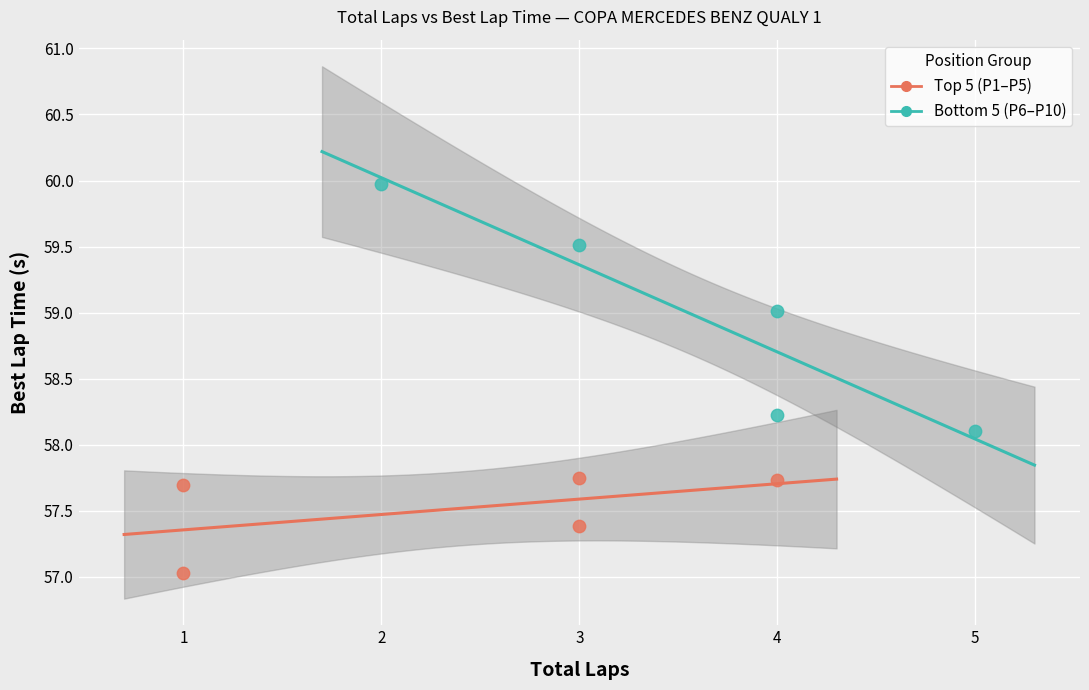

Which series has the largest Y range (max minus min)?

Bottom 5 (P6–P10)